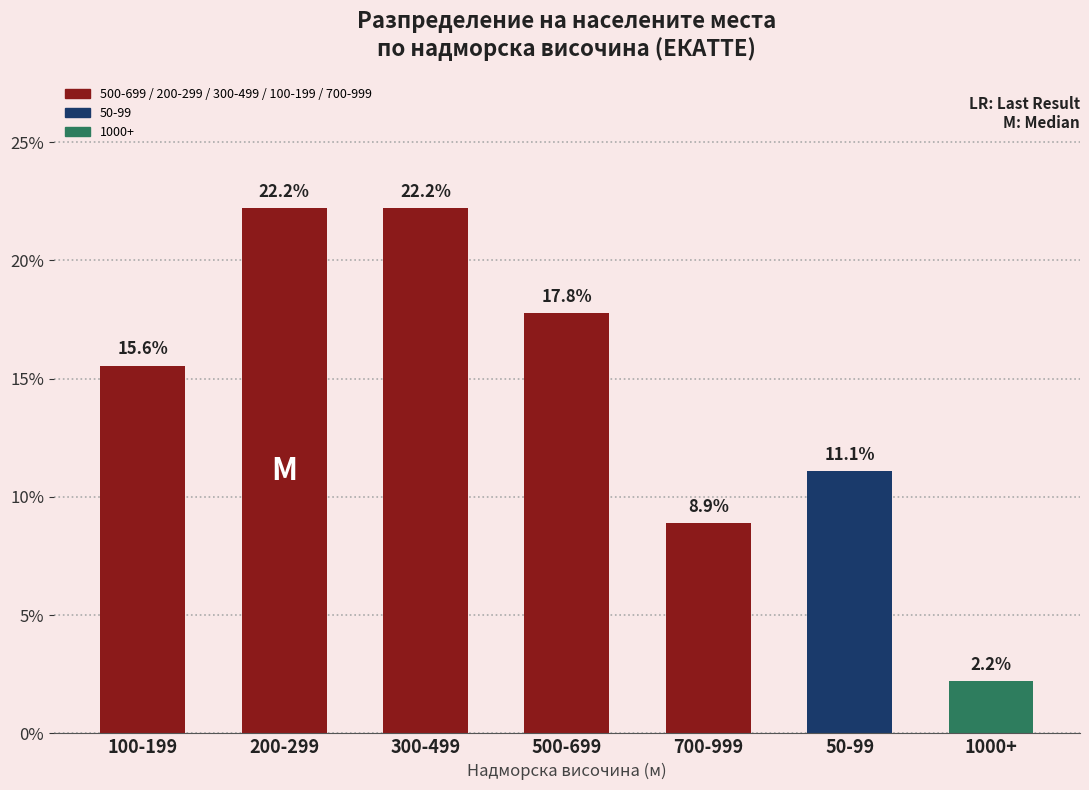

What is the value of the 7th bar from the left?

2.2